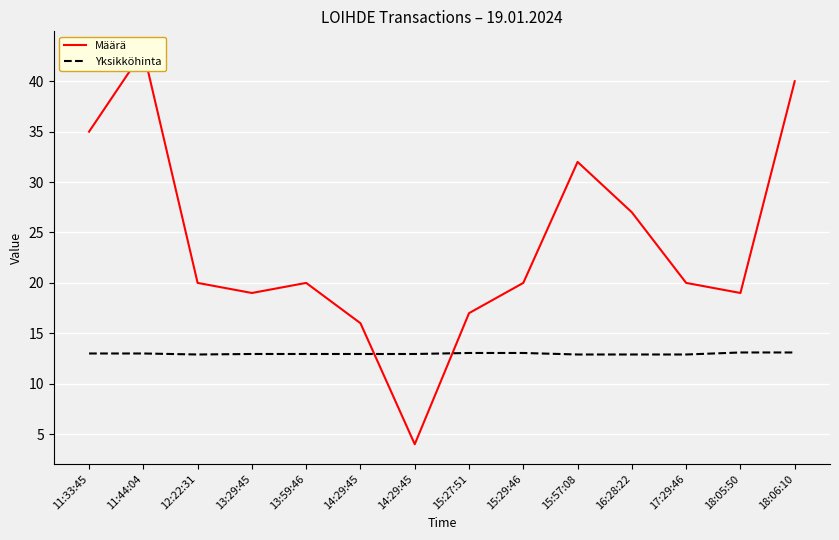

What are all the series names shown in the legend?

Määrä, Yksikköhinta